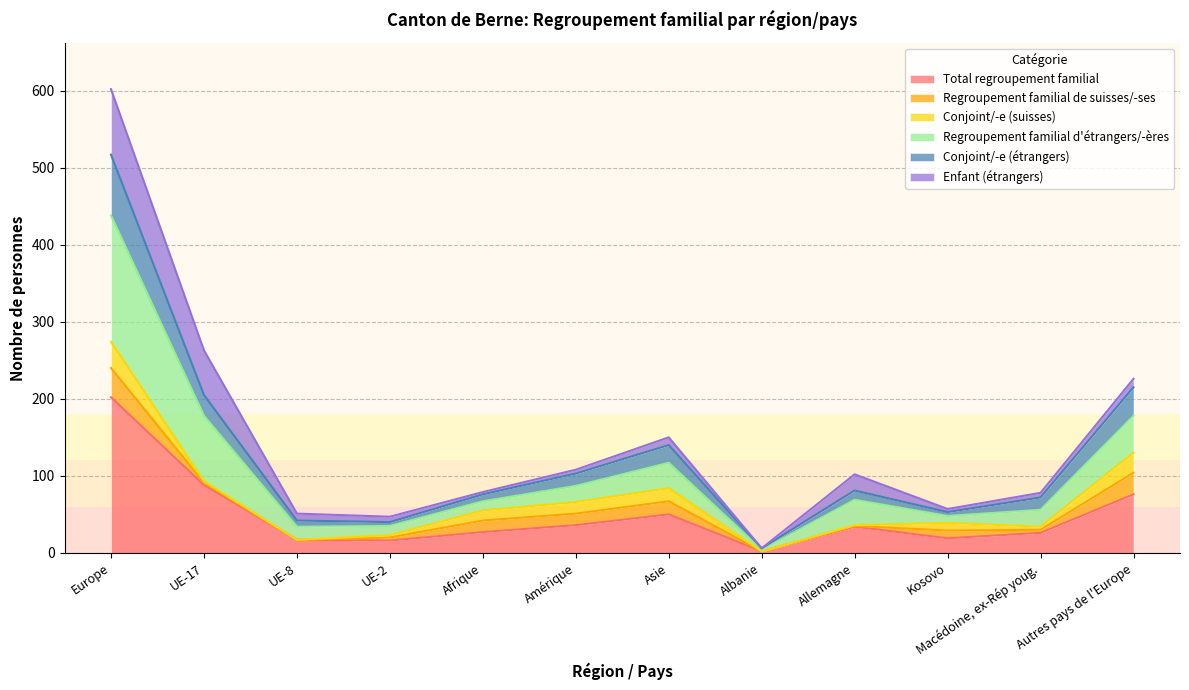

True or false: Total regroupement familial and Conjoint/-e (étrangers) intersect in this chart.

False